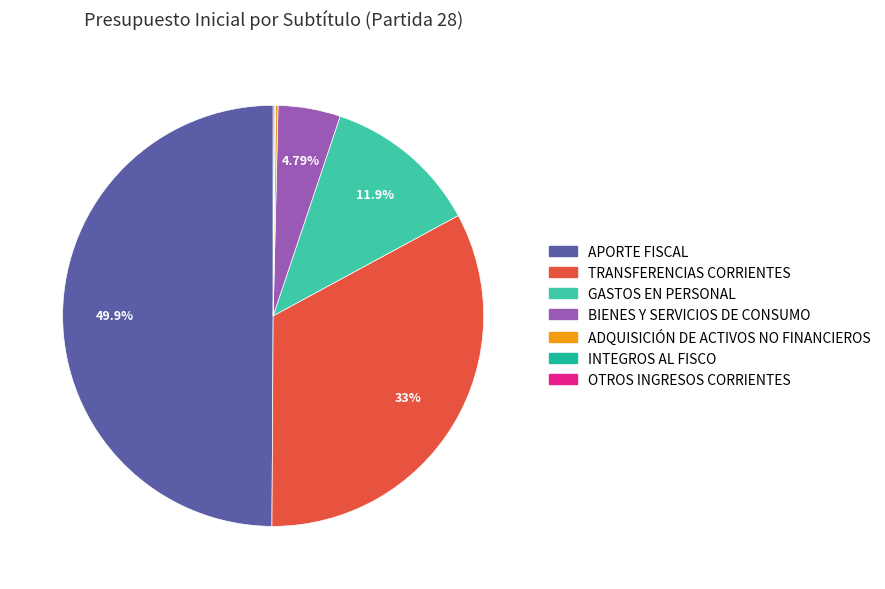

True or false: GASTOS EN PERSONAL accounts for 12% of the total.

True